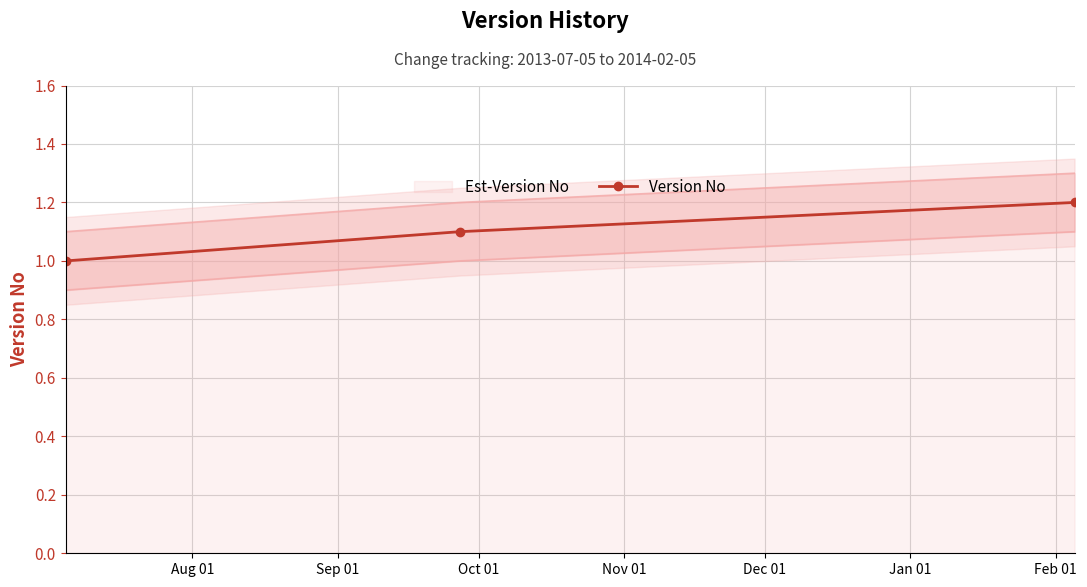

What is the highest value of the Version No series?

1.2